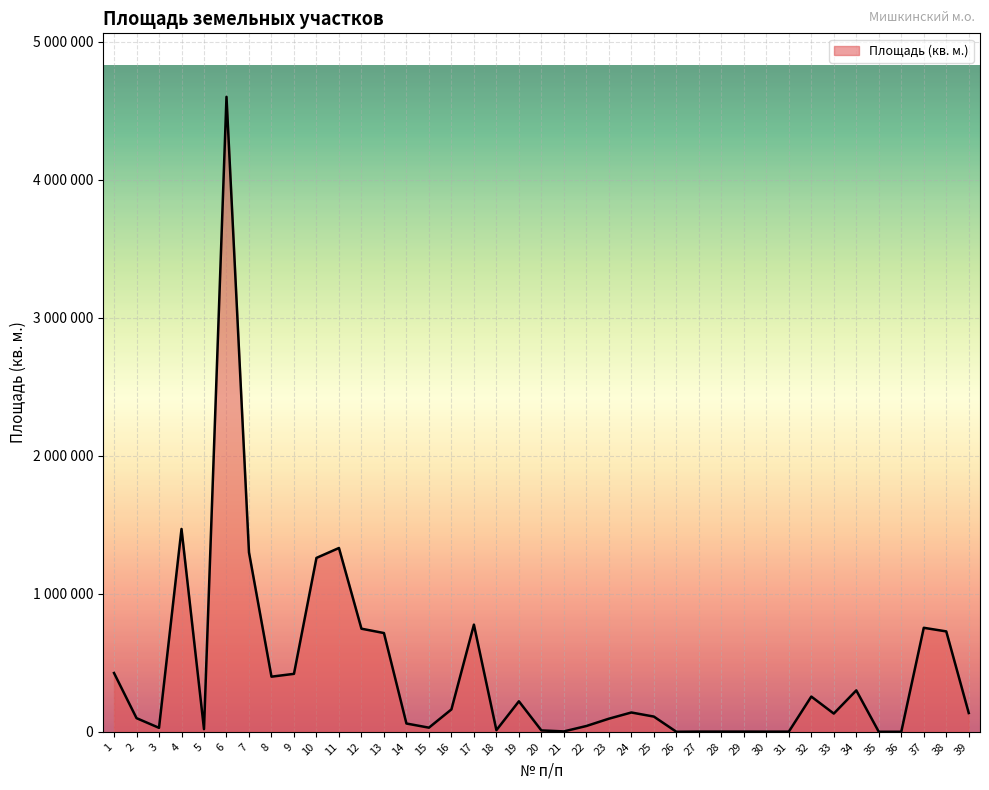

What is the difference between the values at 5 and 27?

17774